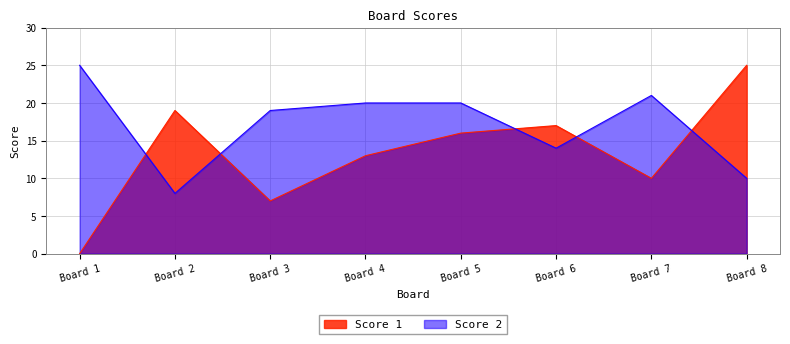

Reading left to right, list all the values displayed in this chart.

Score 1: Board 1=0	Board 2=19	Board 3=7	Board 4=13	Board 5=16	Board 6=17	Board 7=10	Board 8=25
Score 2: Board 1=25	Board 2=8	Board 3=19	Board 4=20	Board 5=20	Board 6=14	Board 7=21	Board 8=10